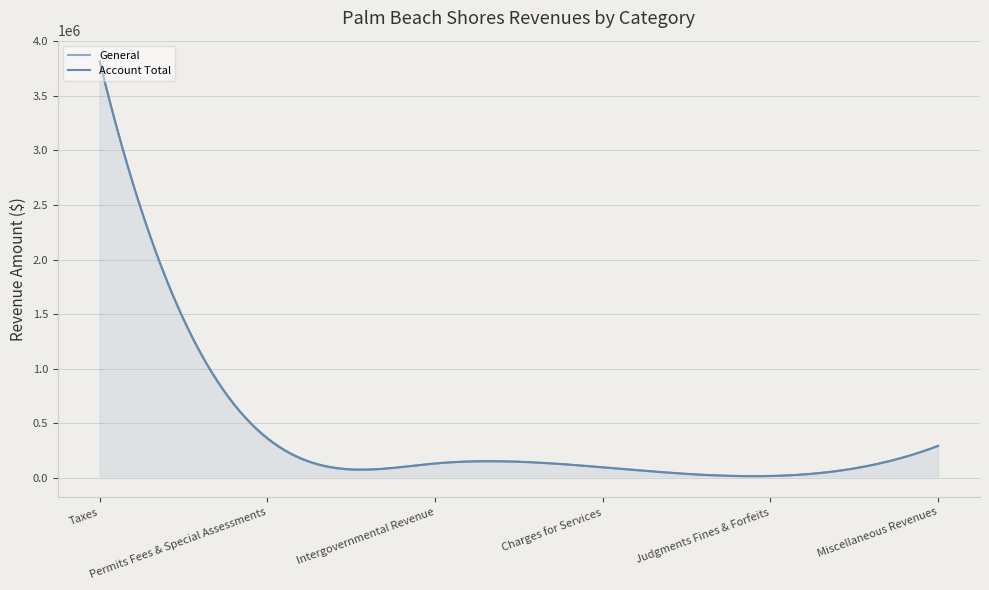

What is the greatest value displayed?

3815285.0